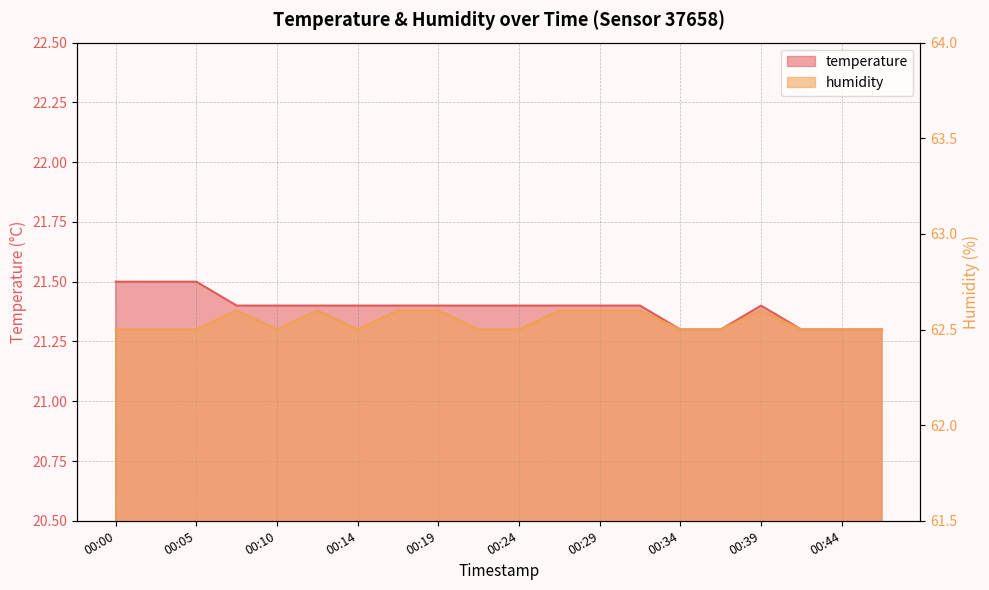

Reading left to right, what are all the values shown in this chart?

temperature: 21.5	21.5	21.5	21.4	21.4	21.4	21.4	21.4	21.4	21.4	21.4	21.4	21.4	21.4	21.3	21.3	21.4	21.3	21.3	21.3
humidity: 62.5	62.5	62.5	62.6	62.5	62.6	62.5	62.6	62.6	62.5	62.5	62.6	62.6	62.6	62.5	62.5	62.6	62.5	62.5	62.5